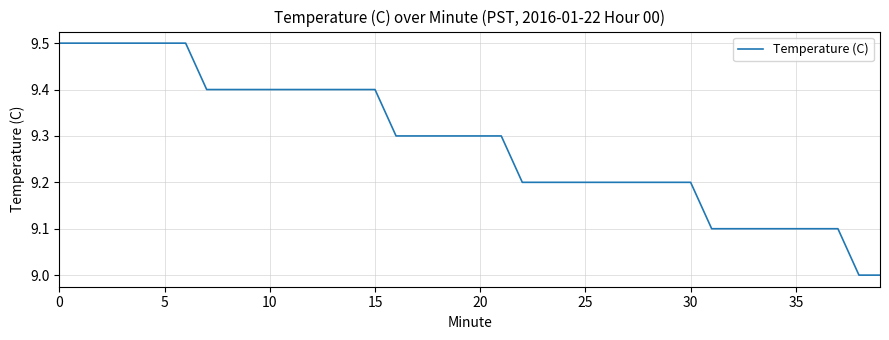

What is the minimum value shown in the chart?

9.0